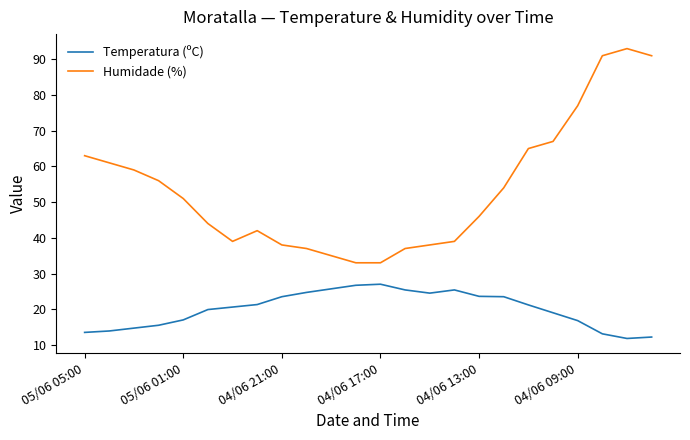

Which series has the largest total across all categories?

Humidade (%)